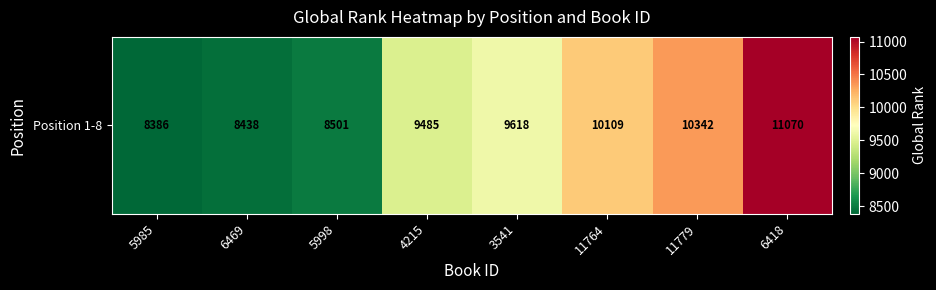

How many values are below 9618?

4